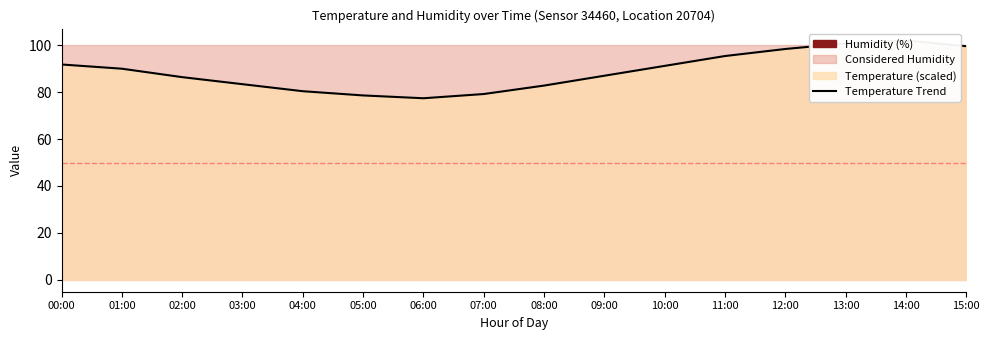

Is it true that the value at 12:00 is 162.0?

False